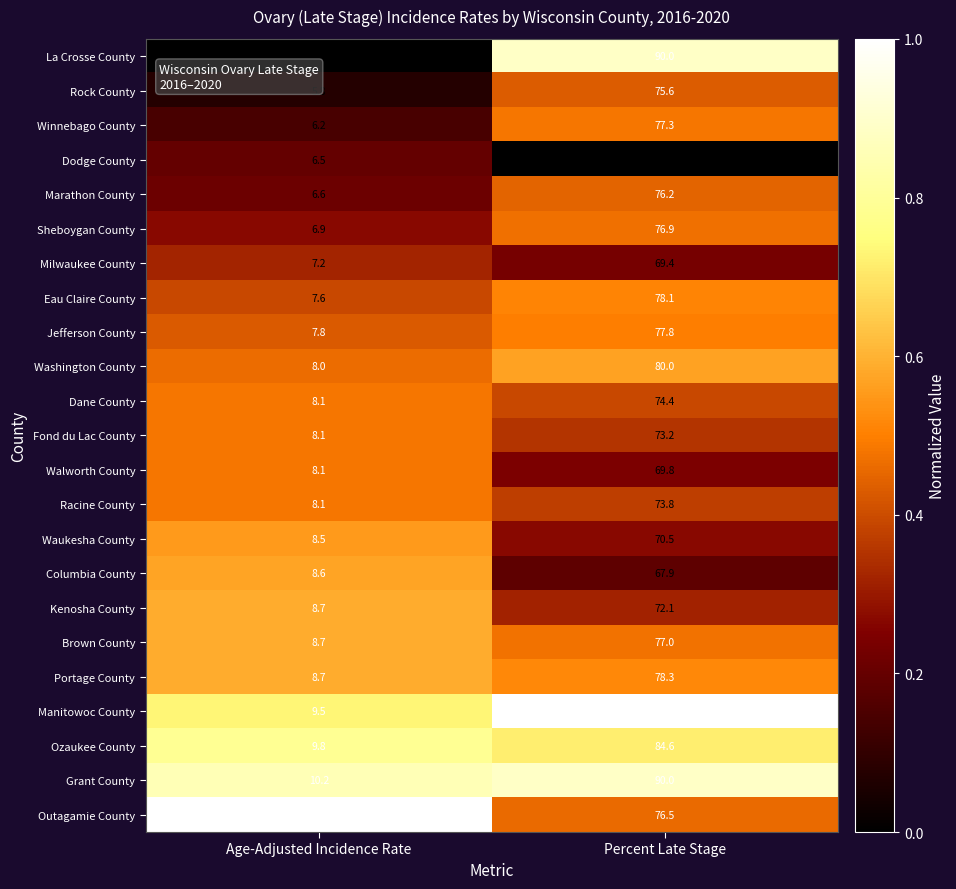

Between Age-Adjusted Incidence Rate and Percent Late Stage, which series saw the biggest shift?

La Crosse County